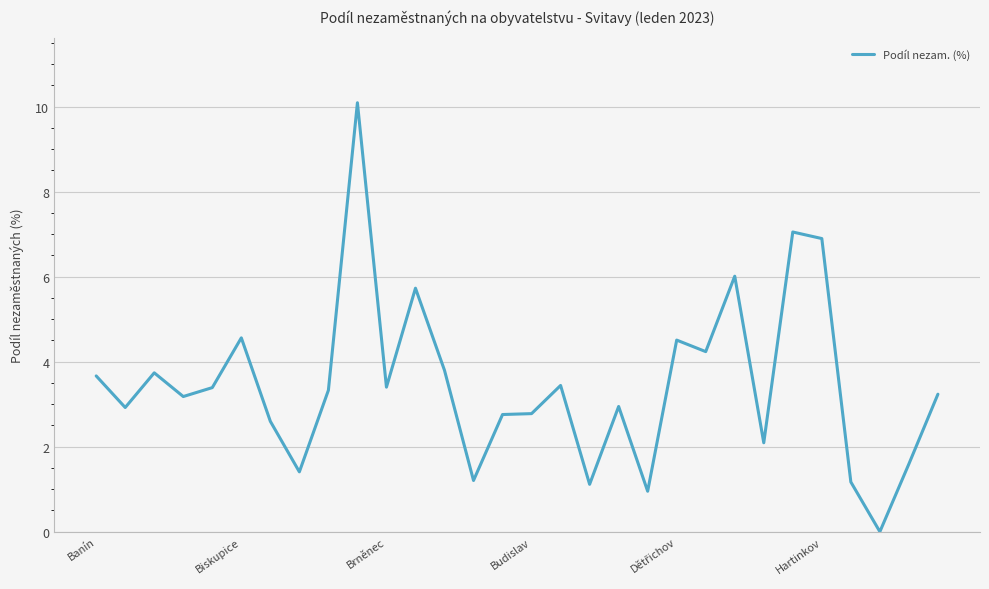

What is the greatest value displayed?

10.1